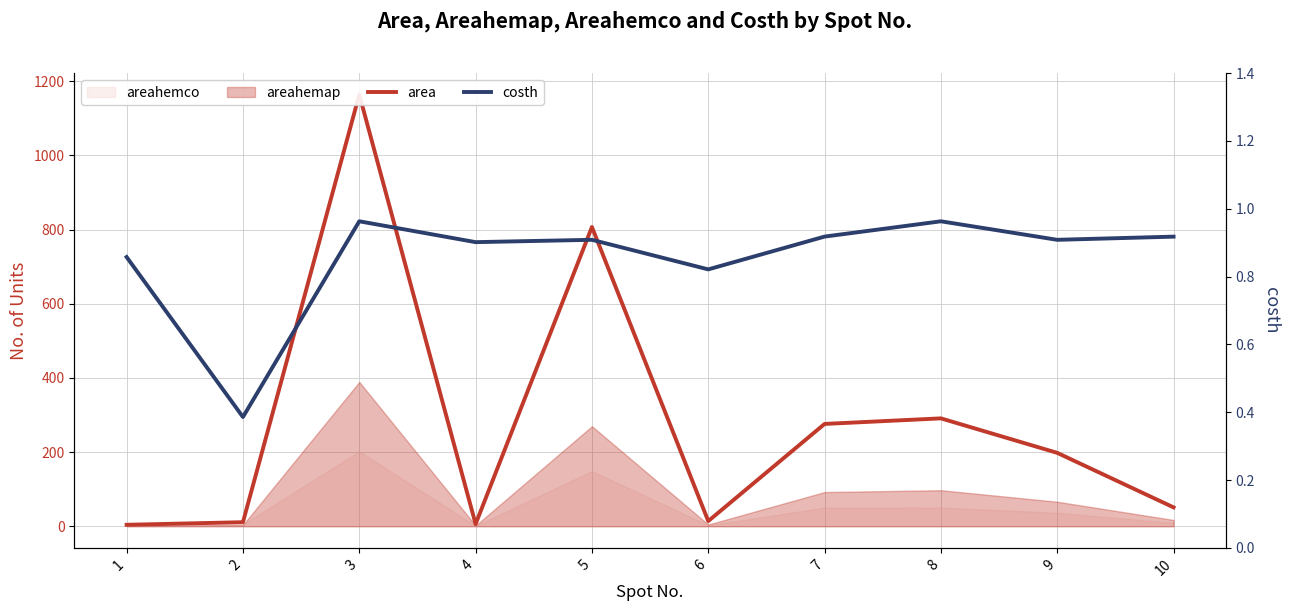

Does the chart display data point markers on the line(s)?

No